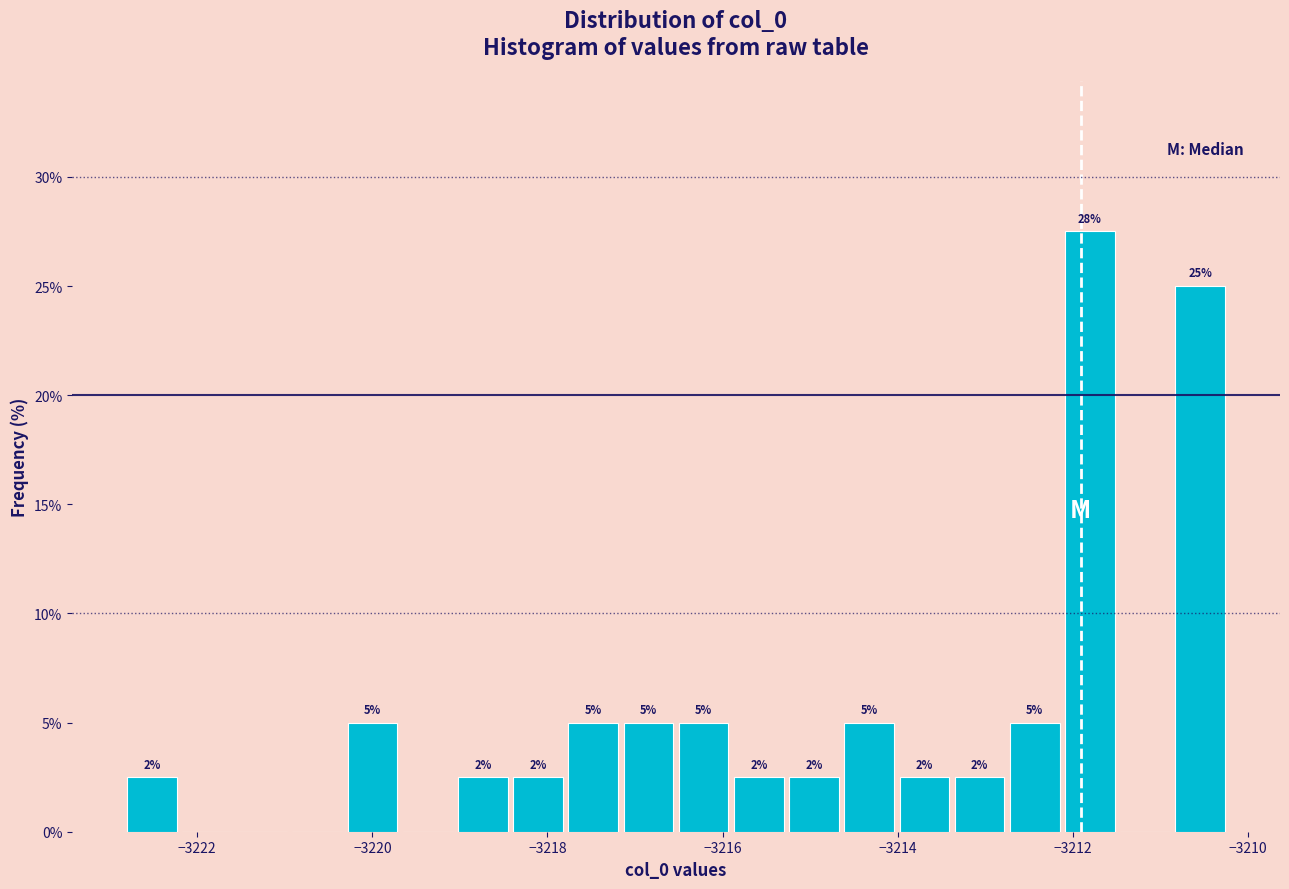

Read against the x-axis, roughly where is the centre of the tallest bar?

-3211.8